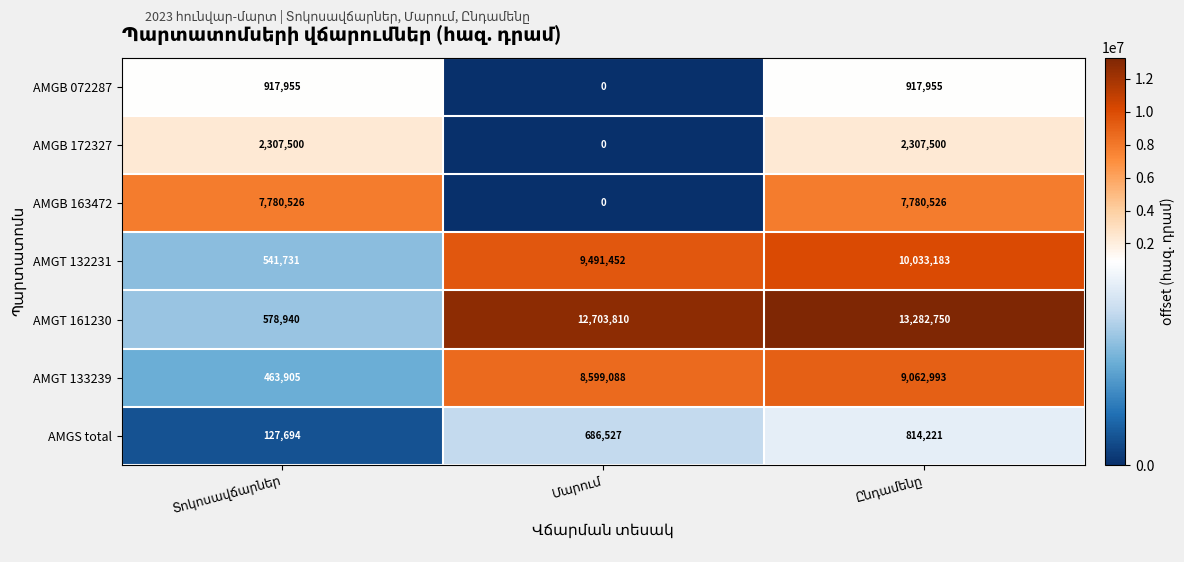

What is the average value of the AMGT 132231 series?

6688789